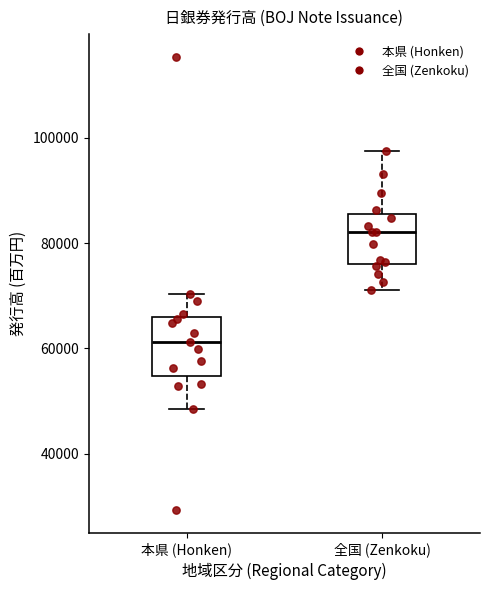

Reading left to right, transcribe this box plot: for each box, give where its median line is, the range the box spans, and where its two whiskers end, as read against the y-axis. The values are not printed on the chart, so give them approximately, as read against the axis.

本県 (Honken): median 62000, box 54000 to 66000, whiskers 48000 to 70000
全国 (Zenkoku): median 82000, box 76000 to 86000, whiskers 72000 to 98000